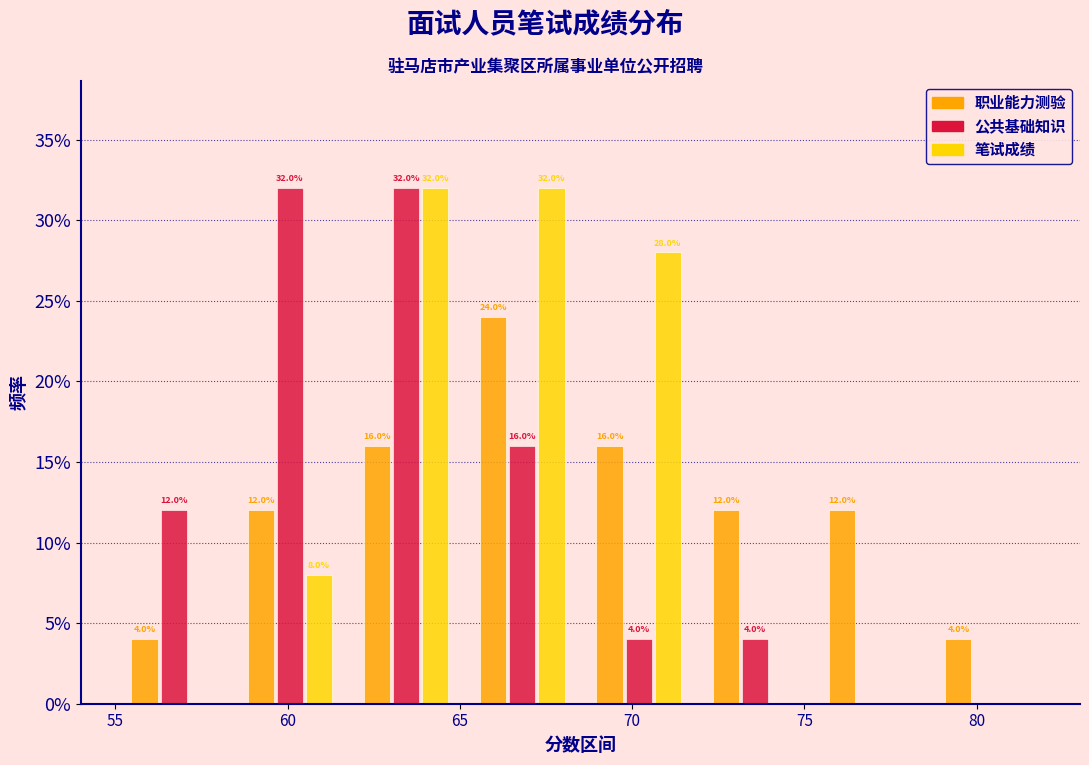

In the 职业能力测验 series, which range on the x-axis has the tallest bar?

65.0 to 68.5